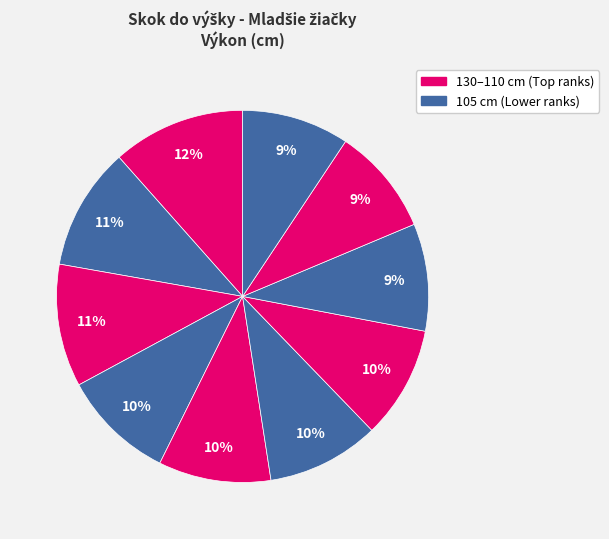

How many slices are in this pie chart?

10